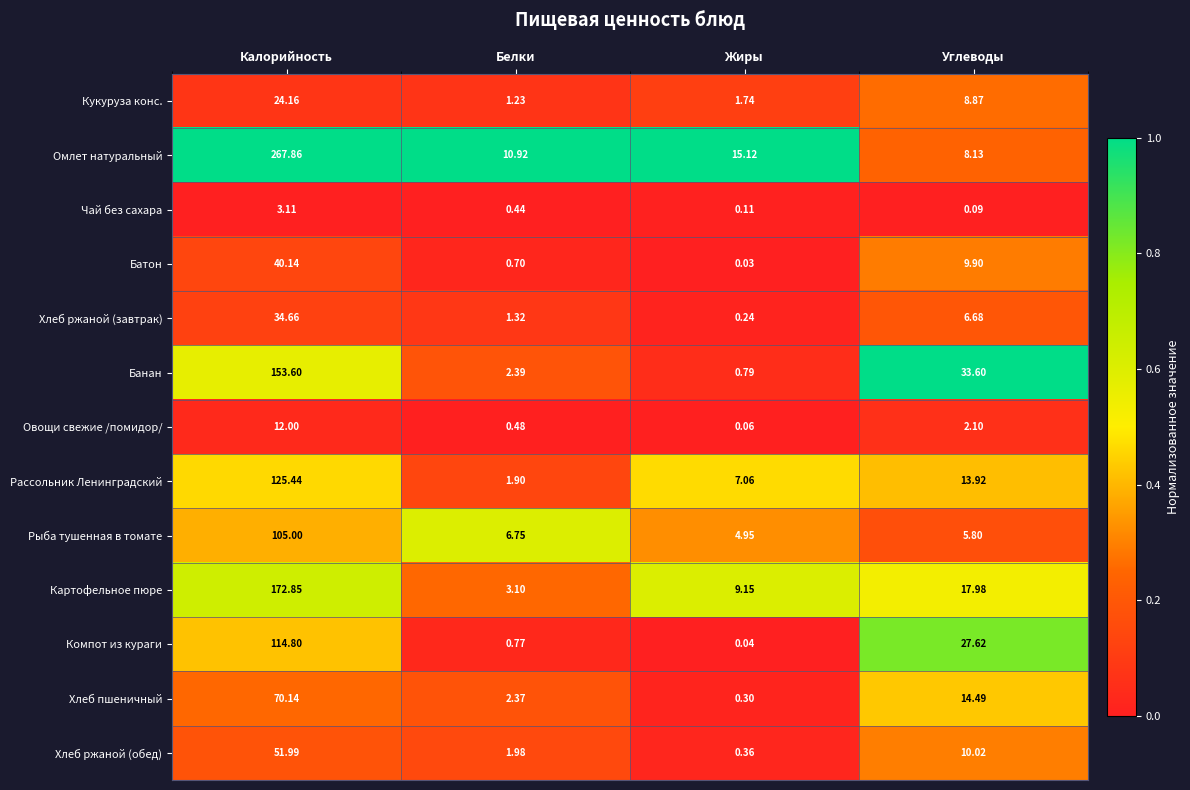

Count the number of categories in the chart.

4